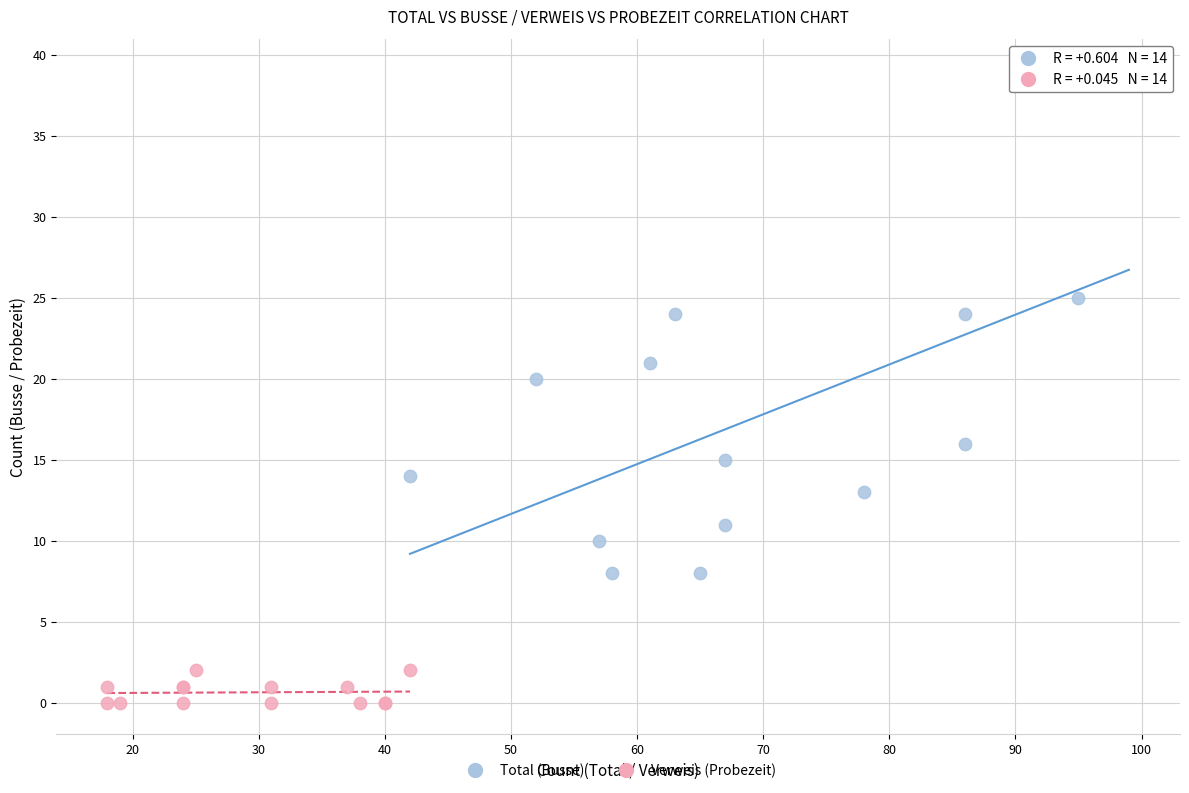

Which series reaches the maximum Y coordinate?

Total (Busse)